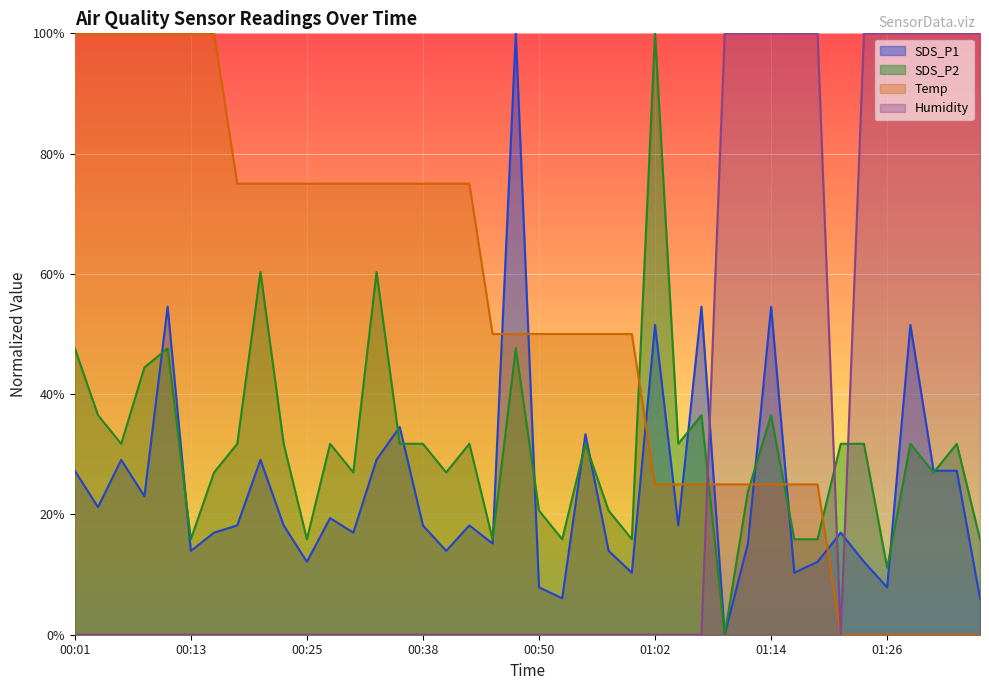

List the series in order of their peak value, lowest first.

Humidity, Temp, SDS_P2, SDS_P1